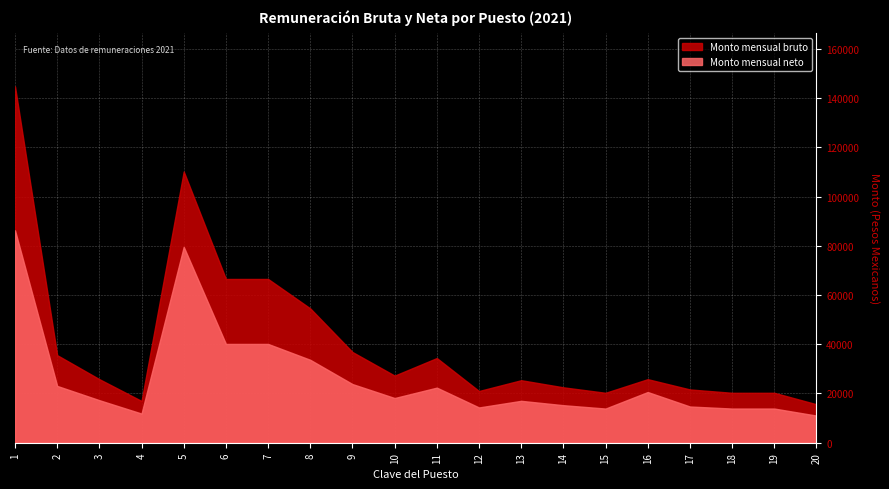

What is the value of the Monto mensual neto point at the 15th from the left?

13882.2